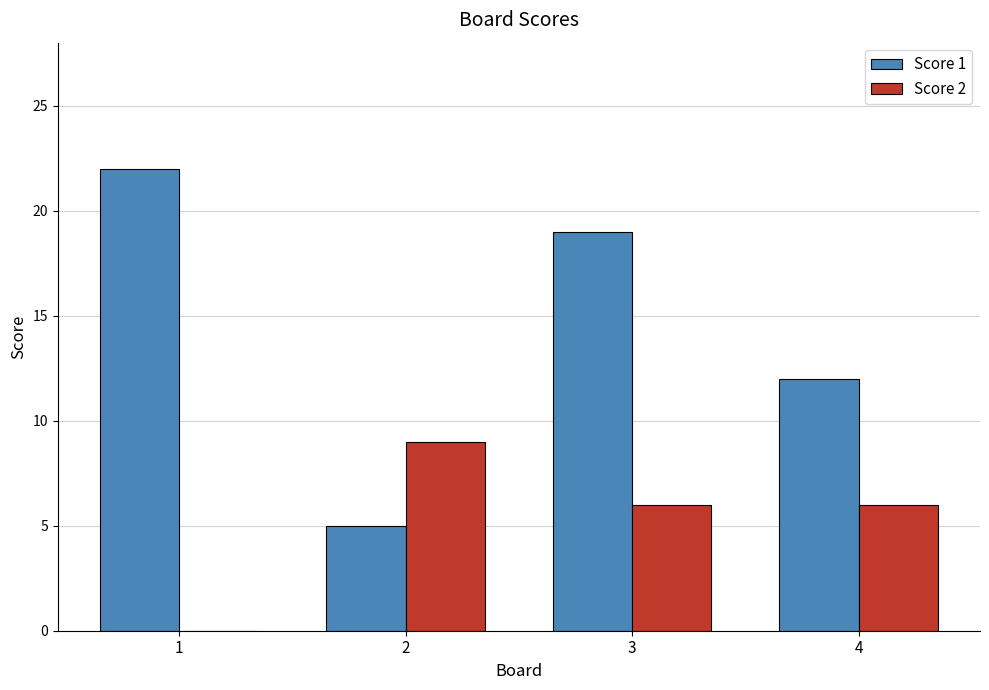

Reading left to right, what are all the values shown in this chart?

Score 1: 1=22	2=5	3=19	4=12
Score 2: 1=0	2=9	3=6	4=6